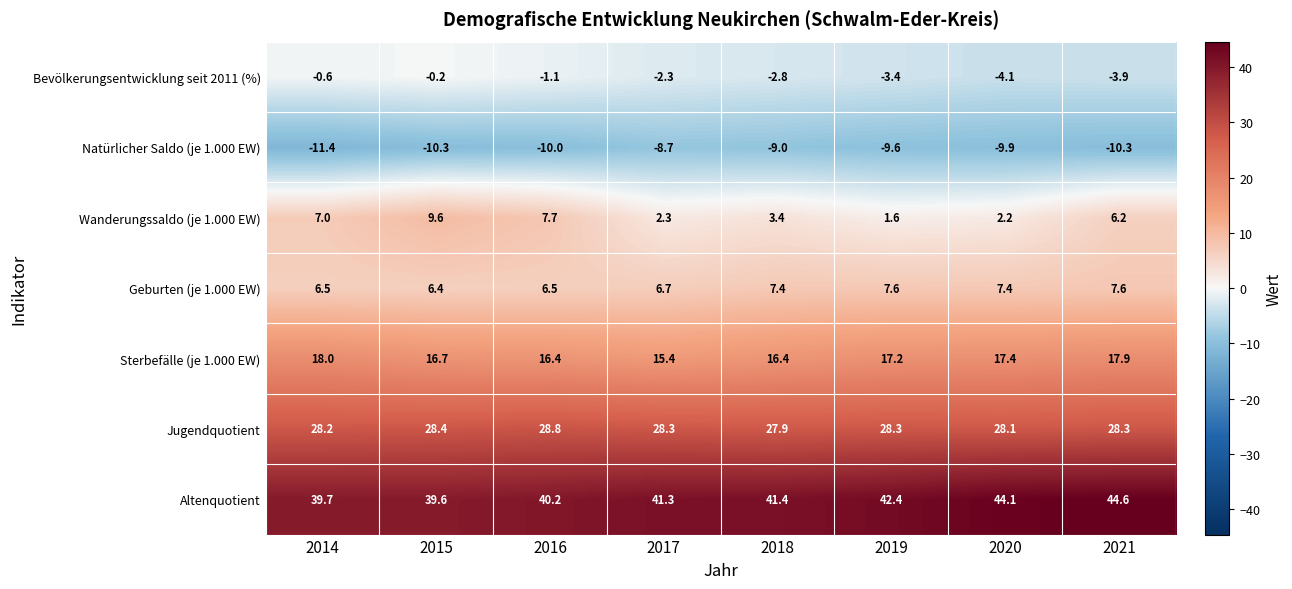

What is the total value across all series at 2019?

84.1